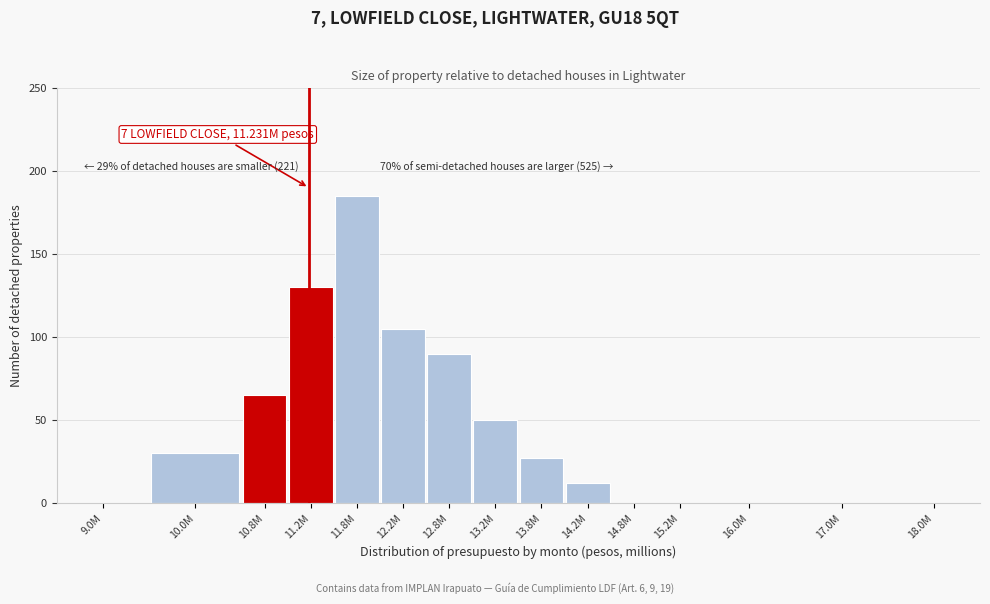

Reading right to left, extract all data points from this chart.

18.0M=0	17.0M=0	16.0M=0	15.2M=0	14.8M=0	14.2M=12	13.8M=27	13.2M=50	12.8M=90	12.2M=105	11.8M=185	11.2M=130	10.8M=65	10.0M=30	9.0M=0